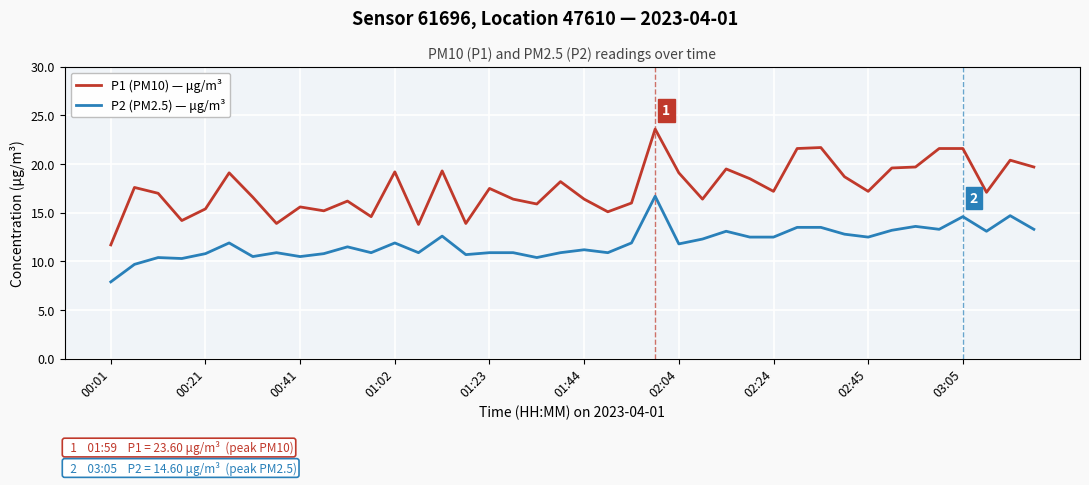

Which series has the largest total across all categories?

P1 (PM10) — μg/m³